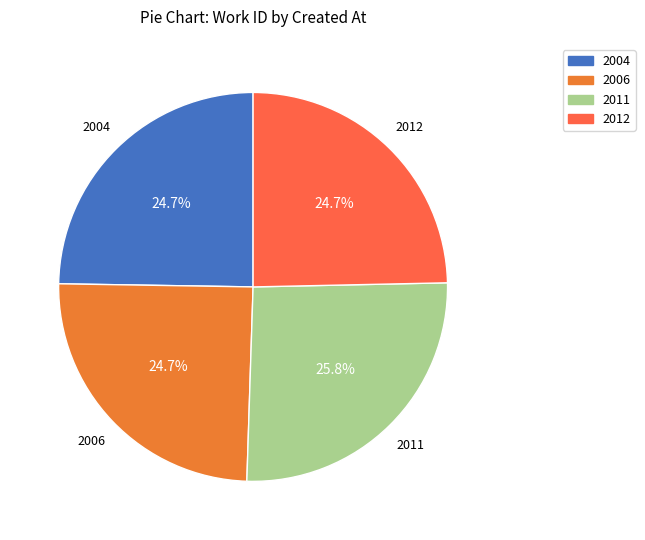

Between 2012 and 2011, which is larger?

2011